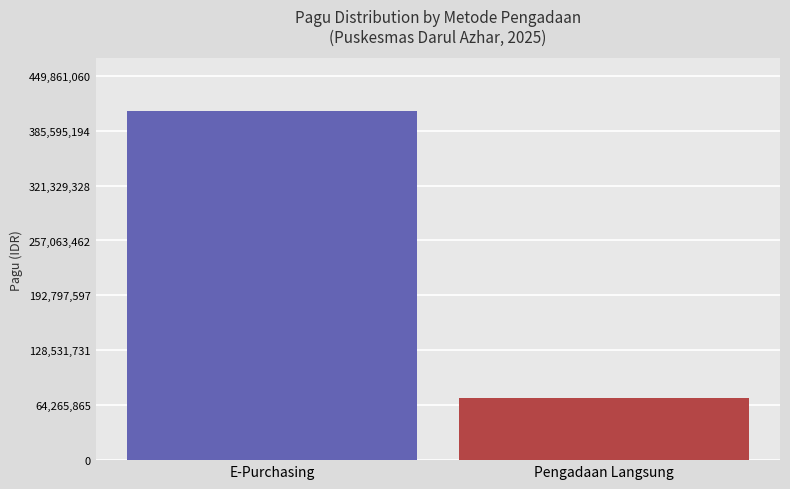

Rank the categories by value from highest to lowest.

E-Purchasing, Pengadaan Langsung